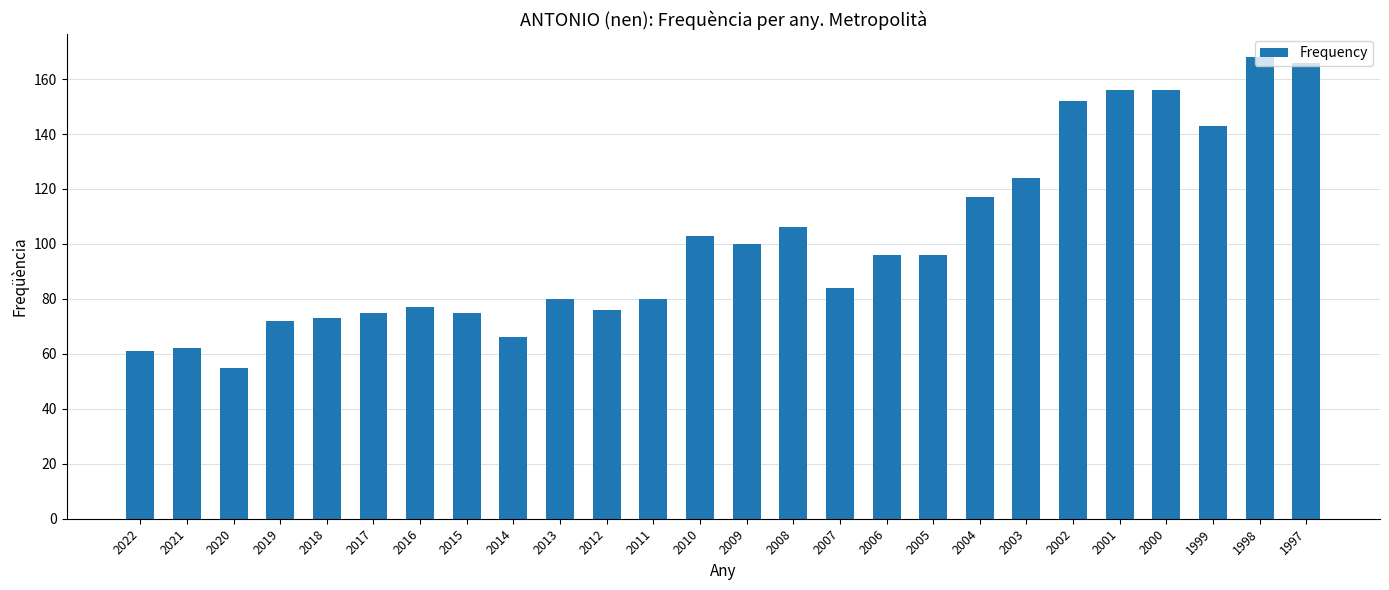

What is the greatest value displayed?

168